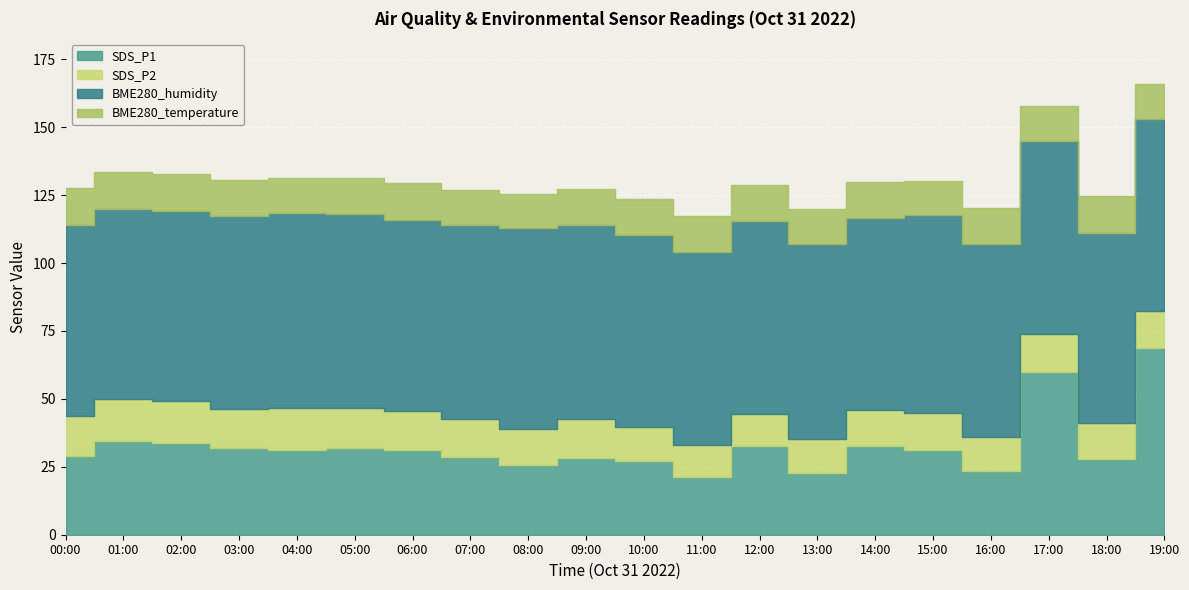

How many lines are shown in the chart?

4